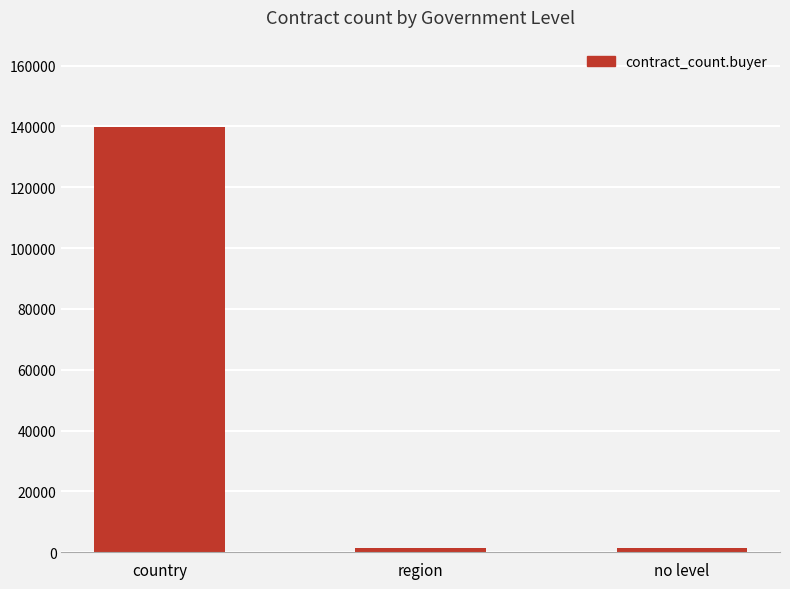

Where does the data first go above 1564?

country